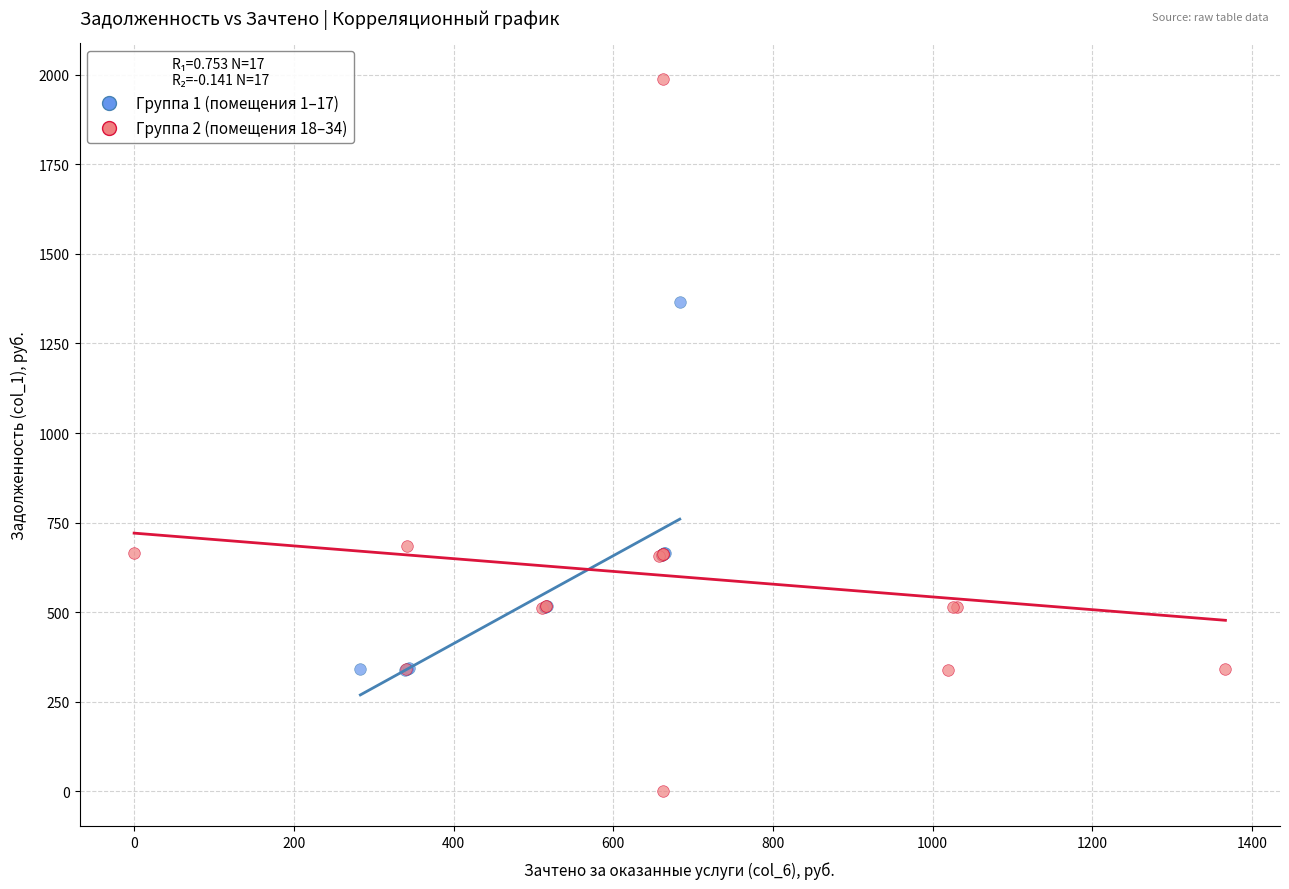

Which series reaches the maximum Y coordinate?

Группа 2 (помещения 18–34)